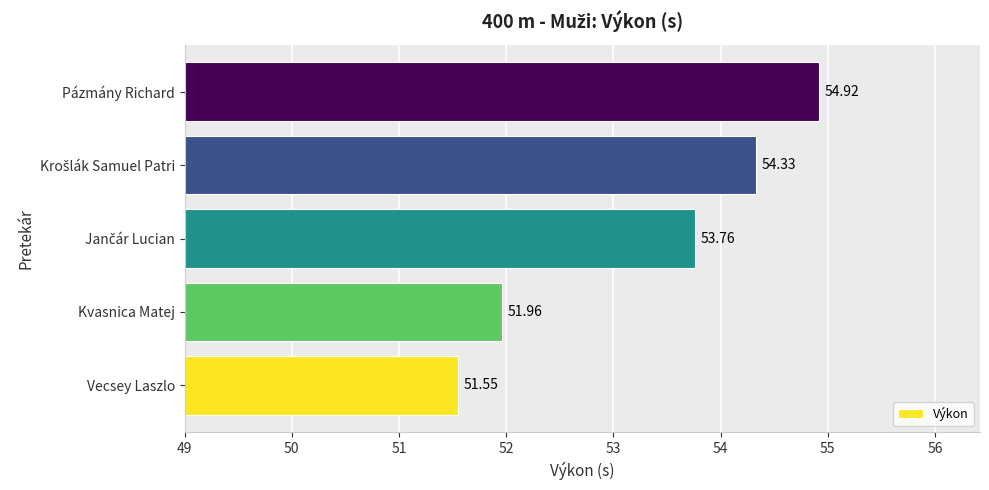

What is the change in value from Vecsey Laszlo to Pázmány Richard?

+3.4